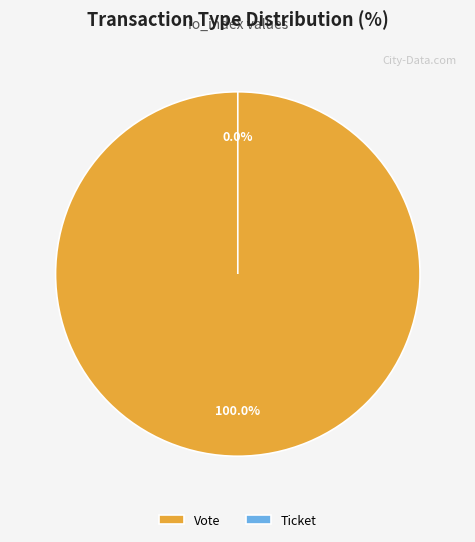

Which category has the smallest portion of the pie?

Ticket